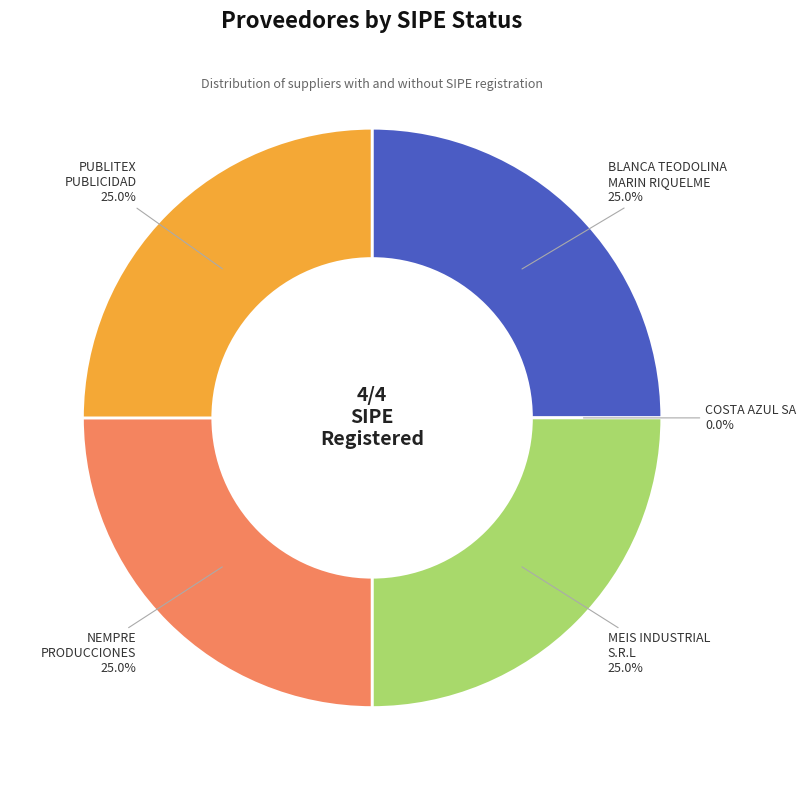

How many slices are in this pie chart?

5